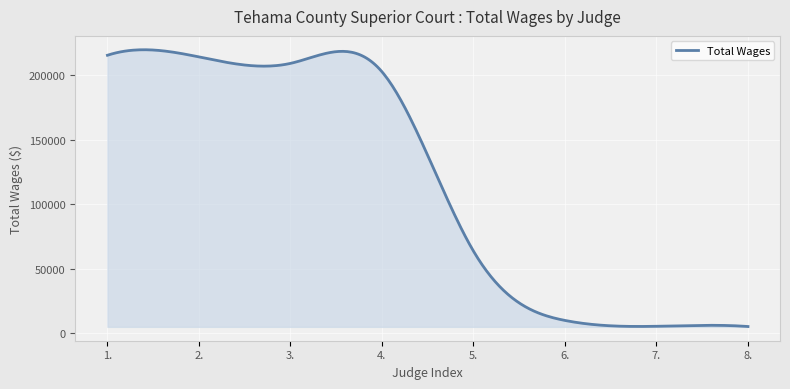

What is the minimum value shown in the chart?

5327.0